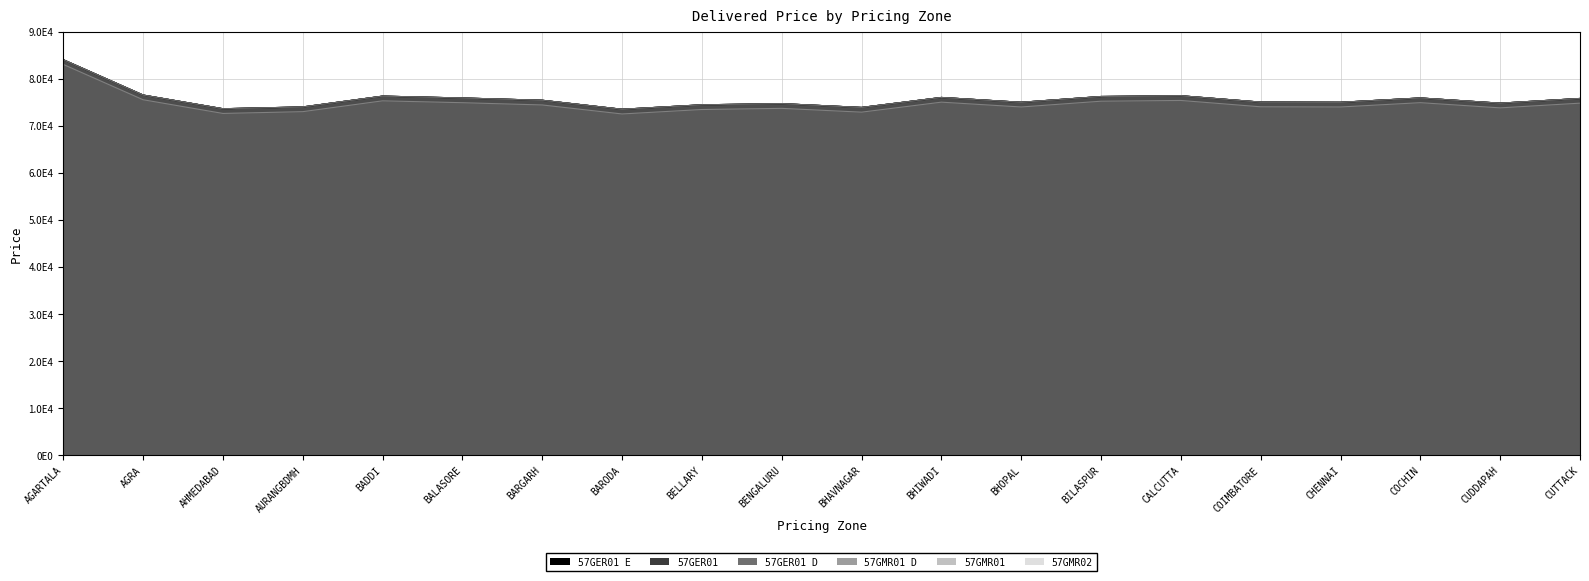

How many categories are shown in the chart?

20